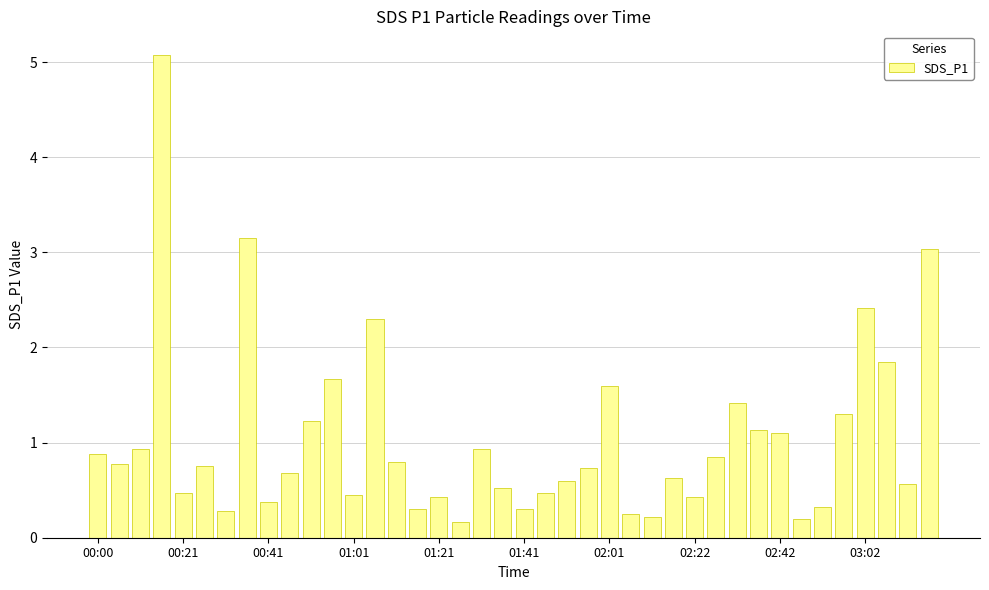

What is the difference between the maximum and minimum values?

4.9